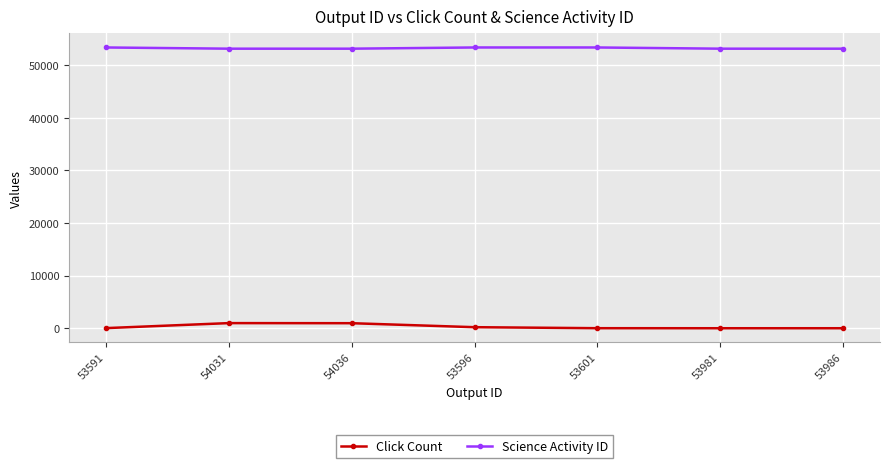

What is the average value of the Click Count series?

312